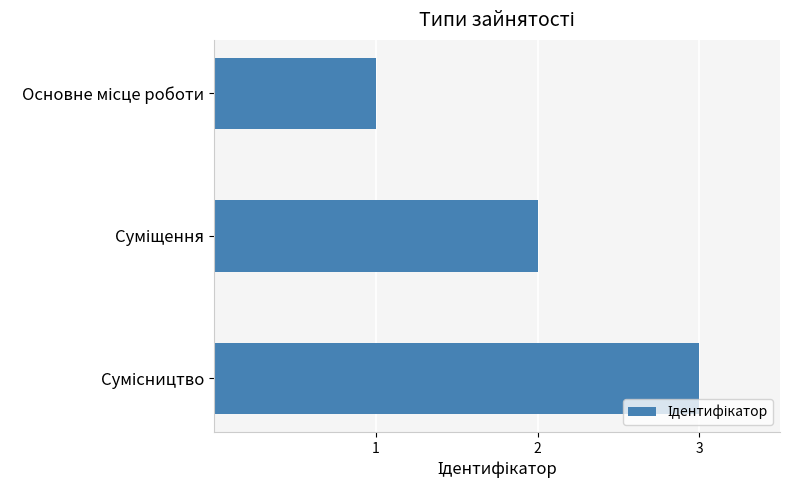

Does the chart contain any negative values?

No